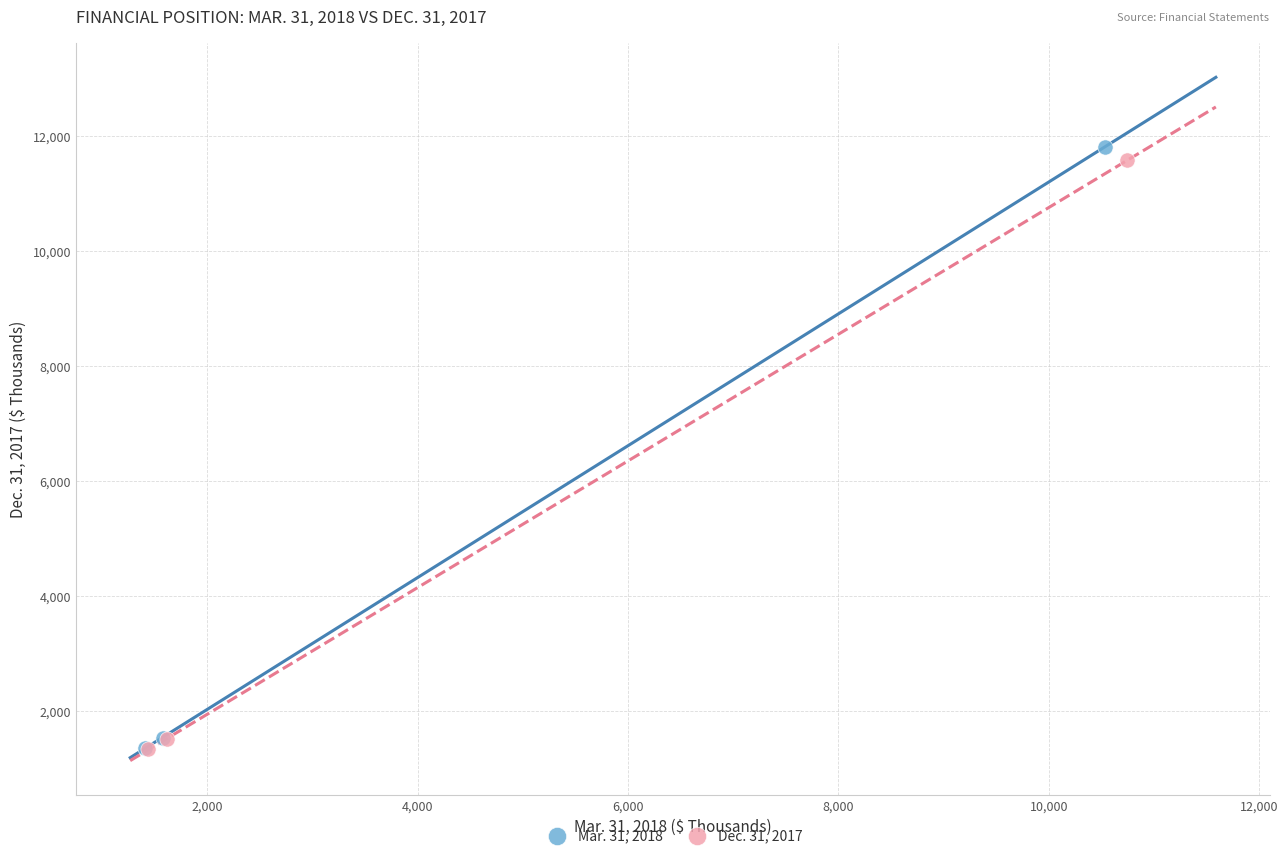

Which series contains the highest Y value?

Mar. 31, 2018